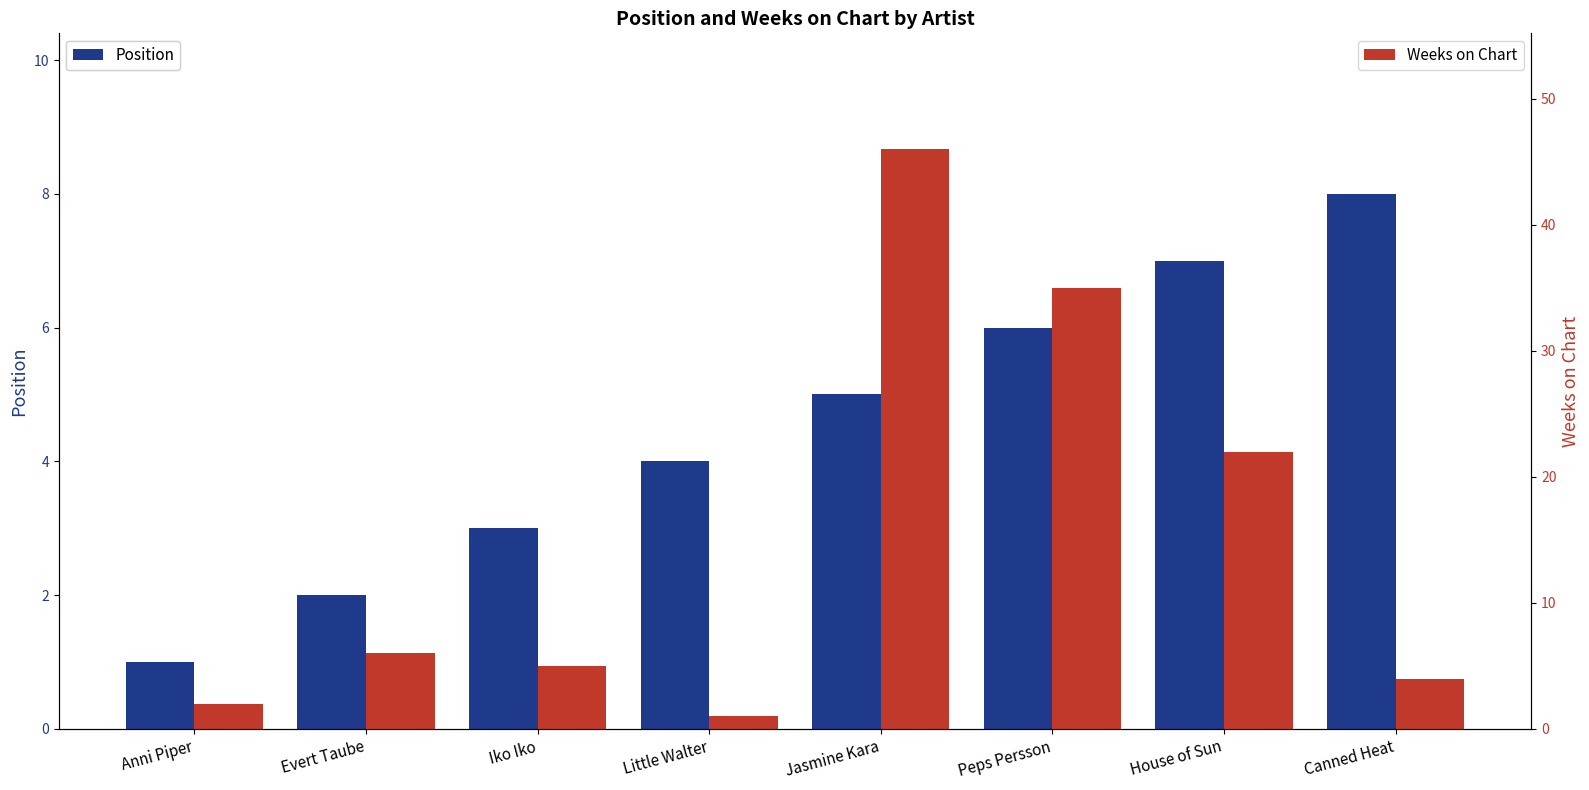

Which category has the highest value across all series?

Jasmine Kara